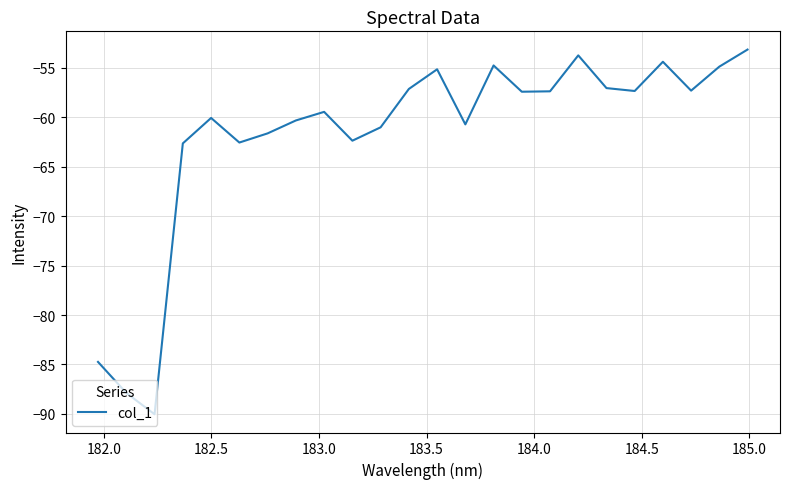

What is the minimum value shown in the chart?

-90.0